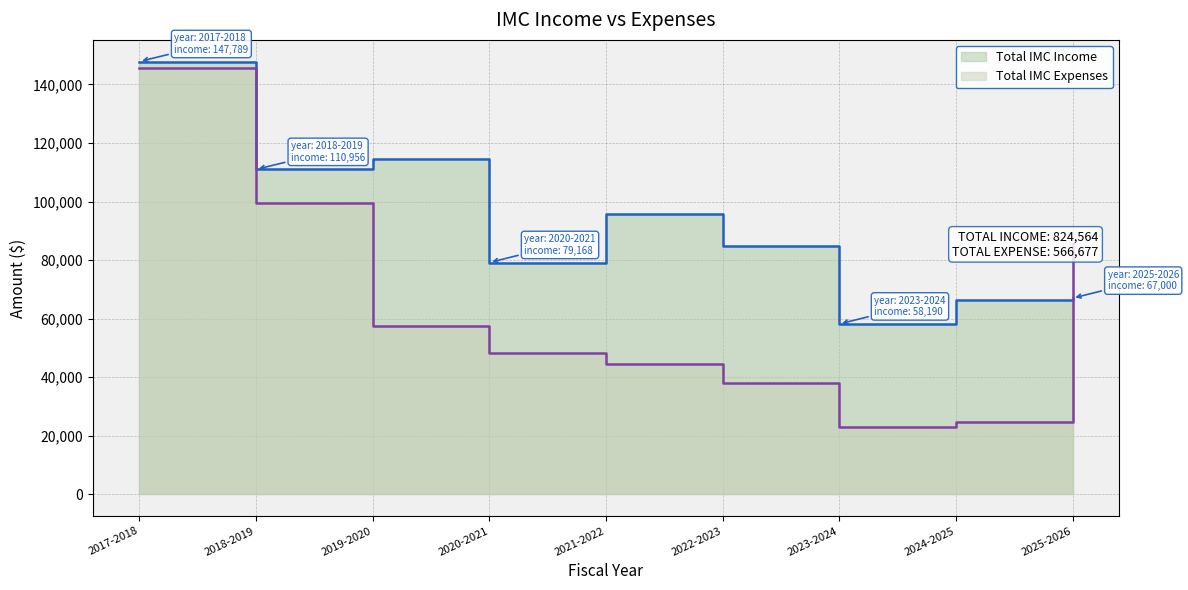

True or false: Total IMC Expenses and Total IMC Income intersect in this chart.

True